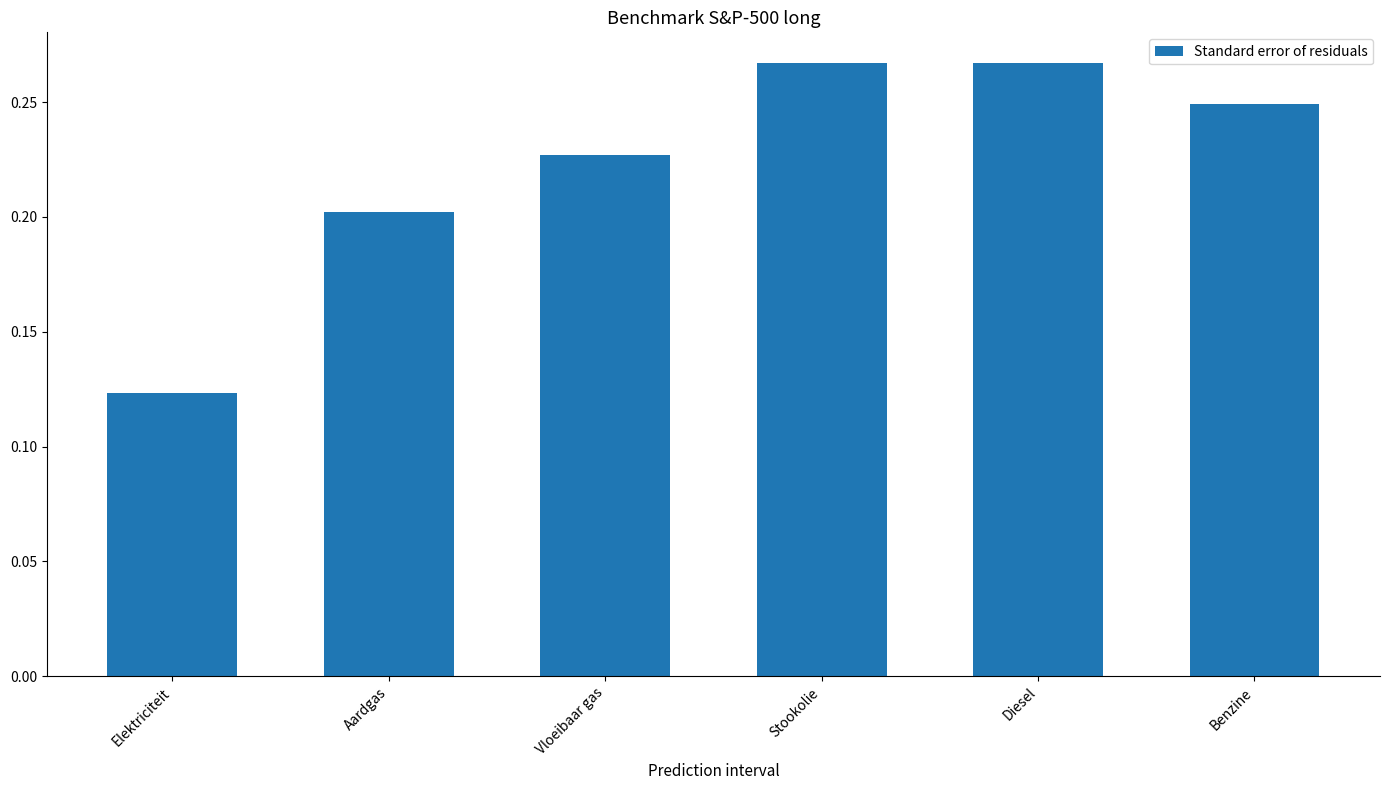

Count the values in the range 0 to 1.

6